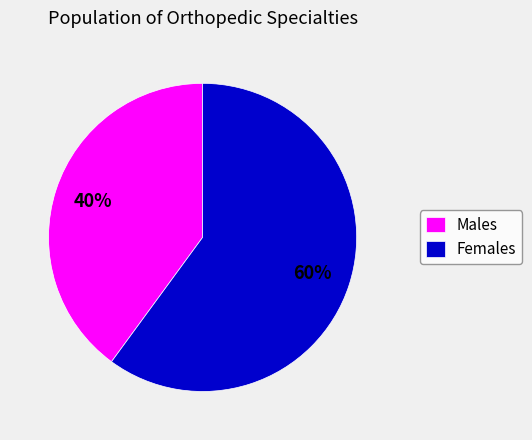

What is the ratio of the value at Females to the value at Males?

1.5